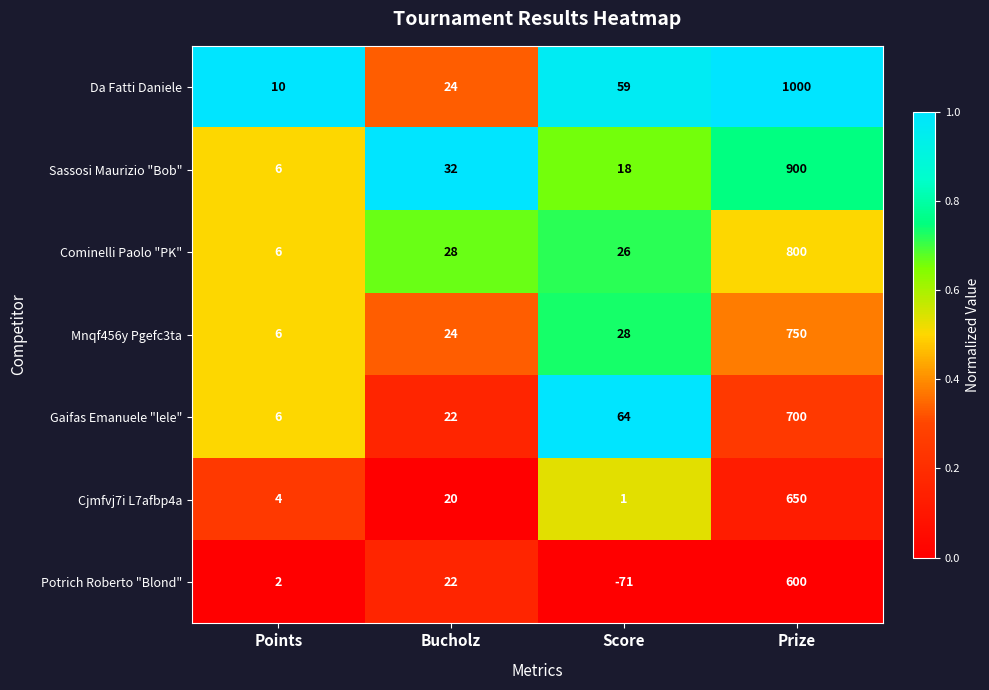

Which series has the largest total across all categories?

Da Fatti Daniele